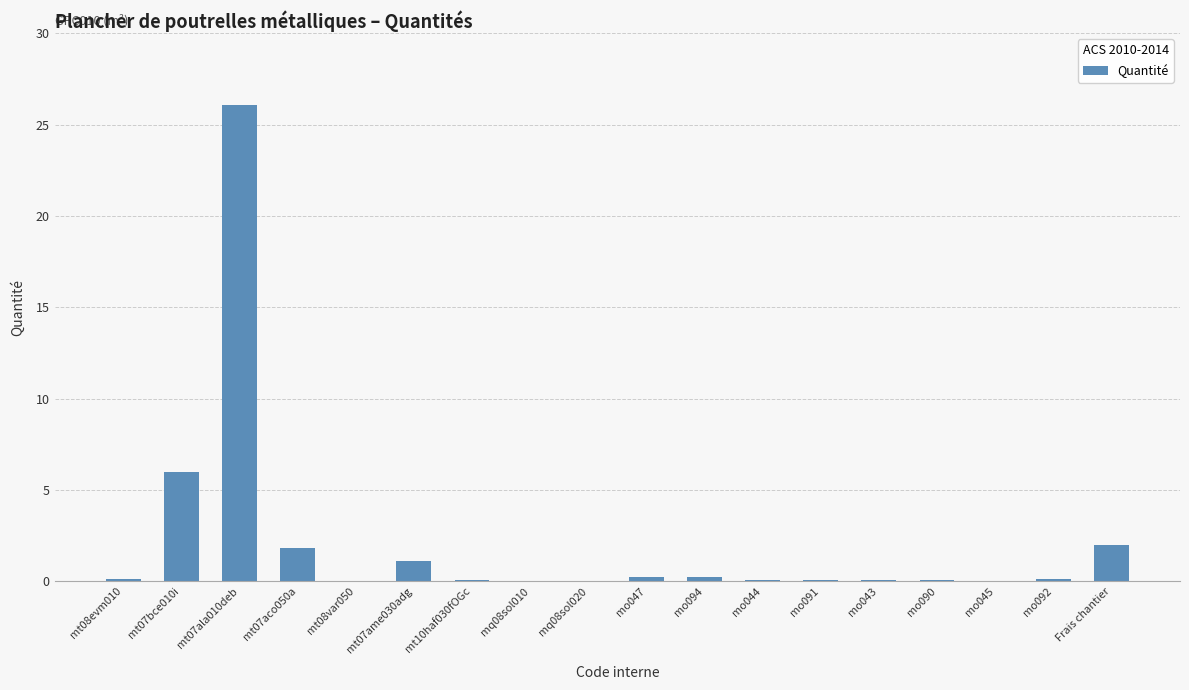

Are the bars horizontal?

No